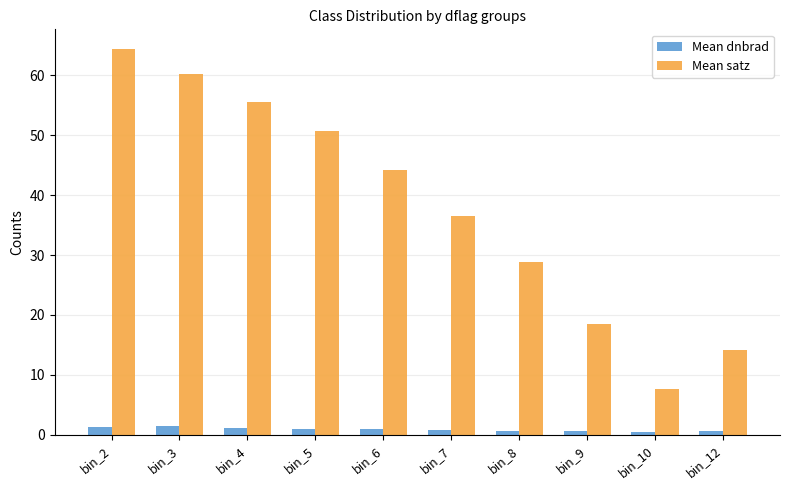

How many data points does each series have?

10